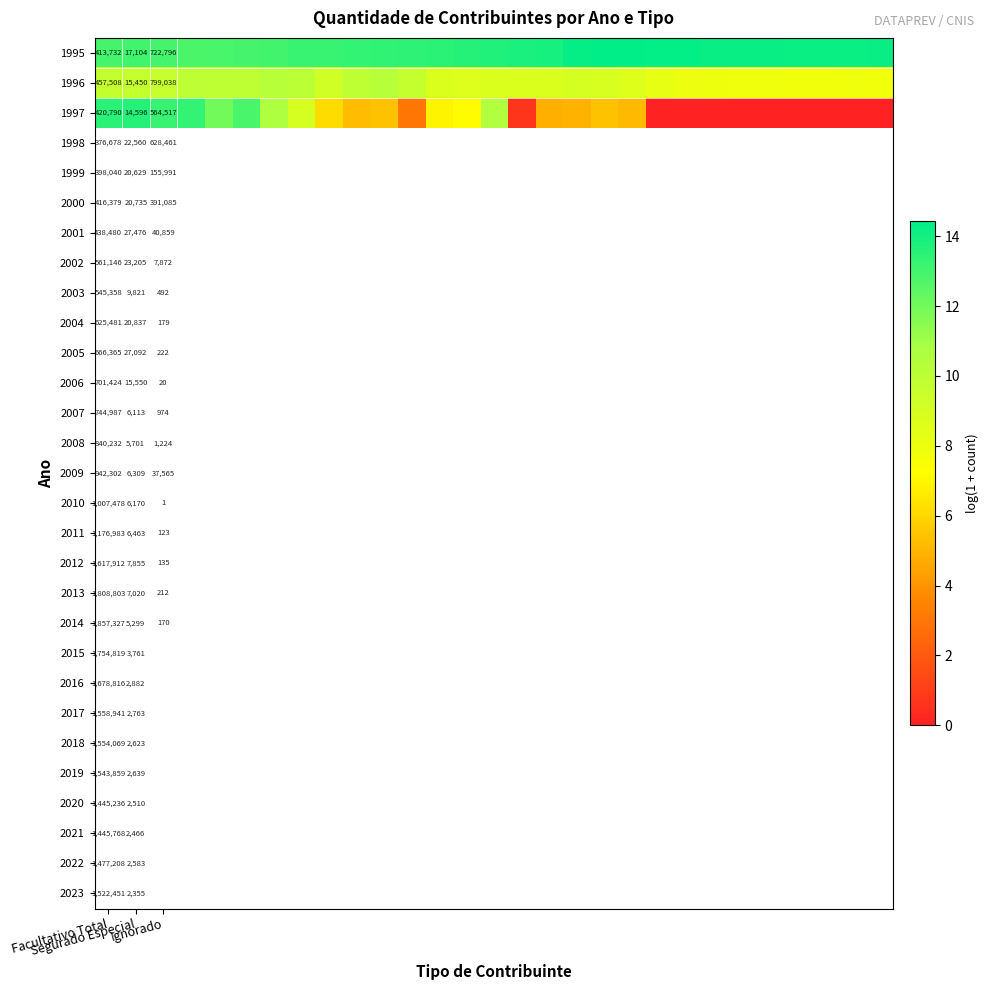

Between 12 and 7, which is larger?

12